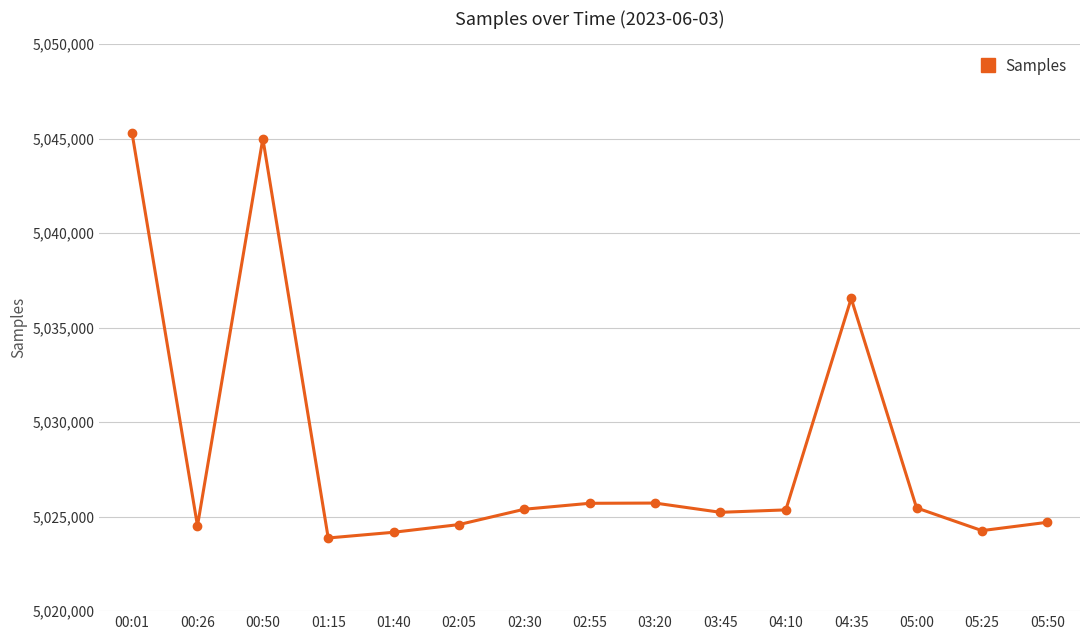

True or false: there are more than 1 points higher than both neighbors.

True